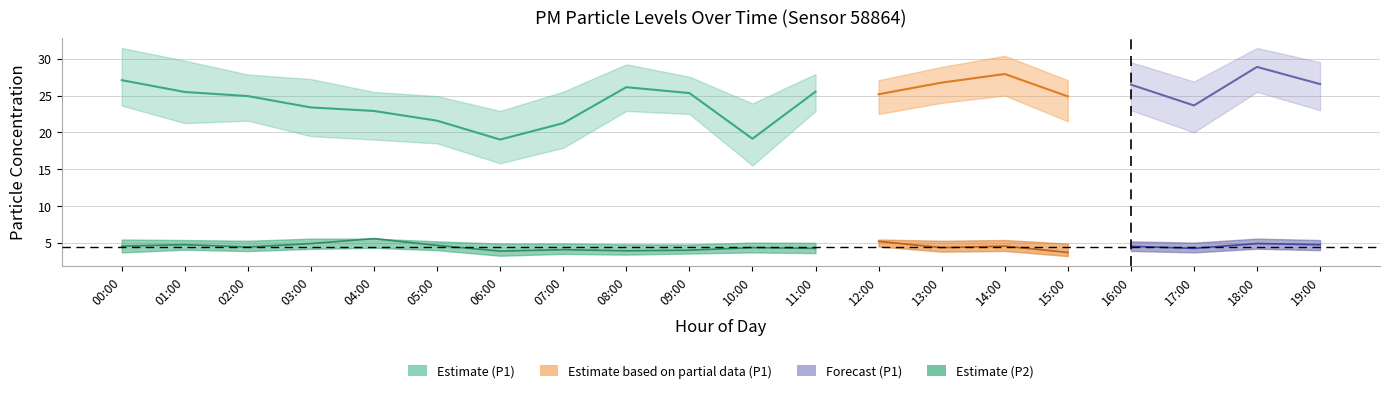

The value of P2 at 08:00 is 5.1. True or false?

False